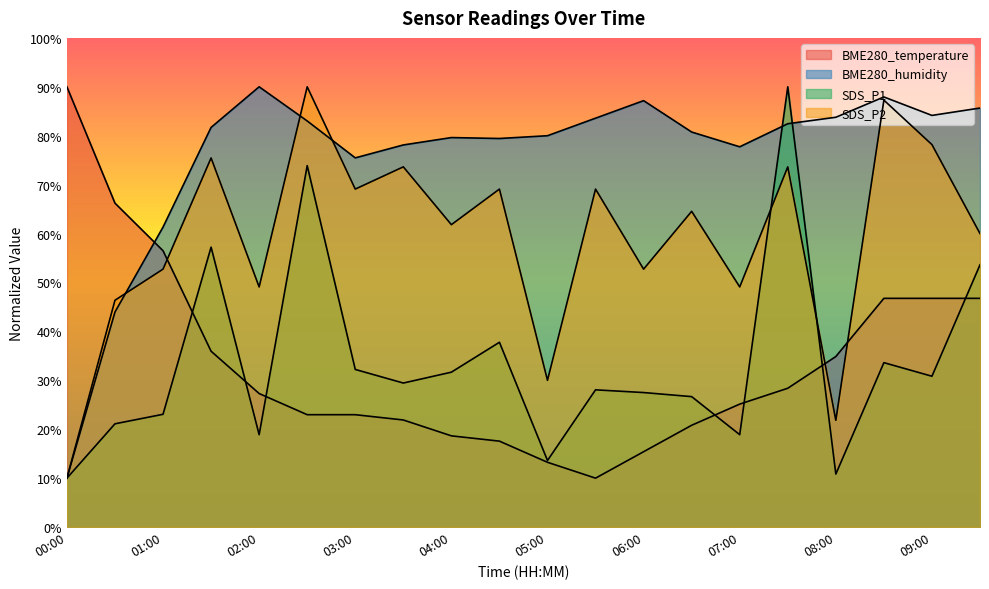

Is it true that SDS_P2 equals 10.0 at 00:00?

True